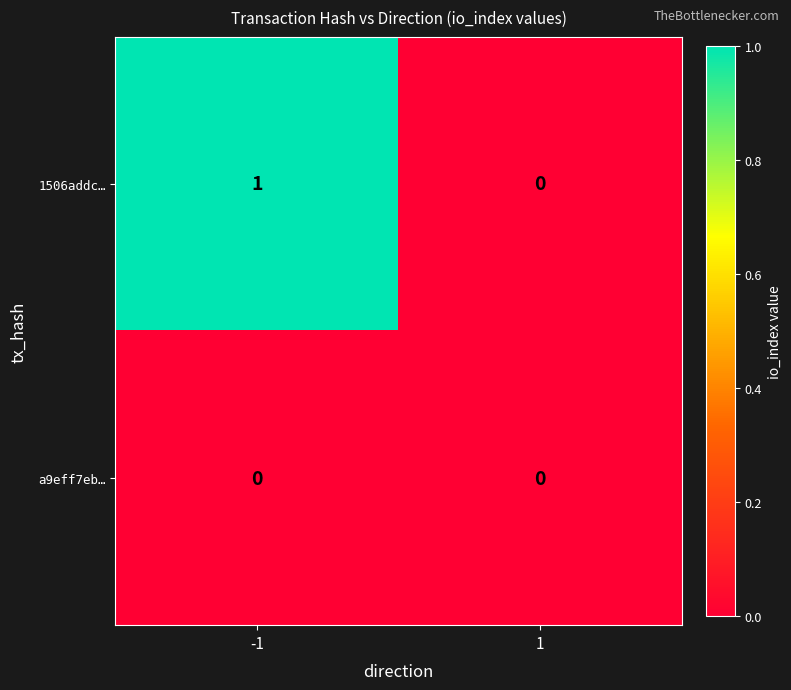

Reading right to left, extract all data points from this chart.

1506addc…: 1=0	-1=1
a9eff7eb…: 1=0	-1=0